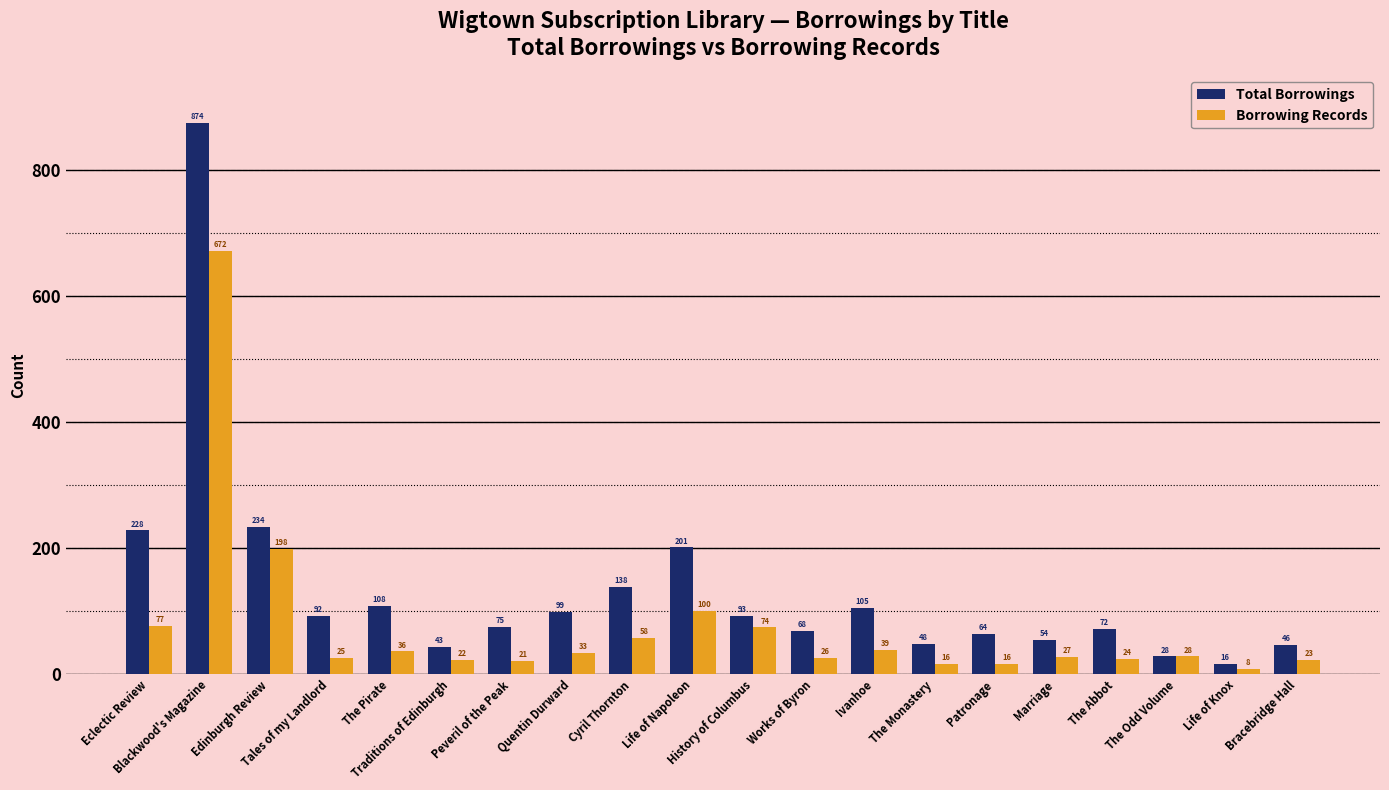

Does the chart contain any negative values?

No